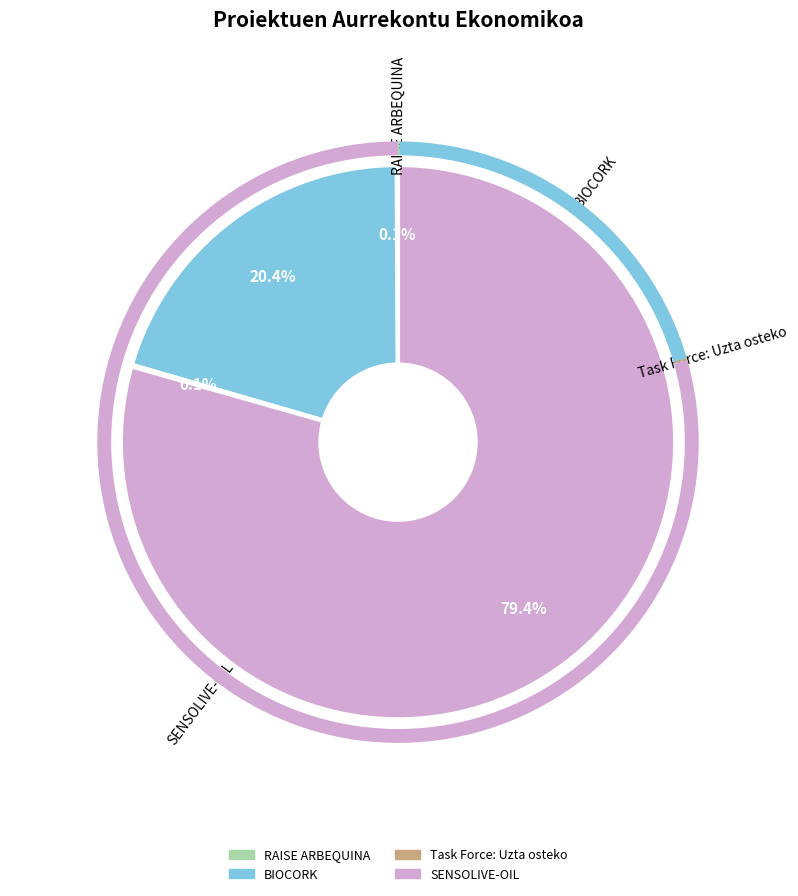

Is there a majority slice in this chart?

Yes